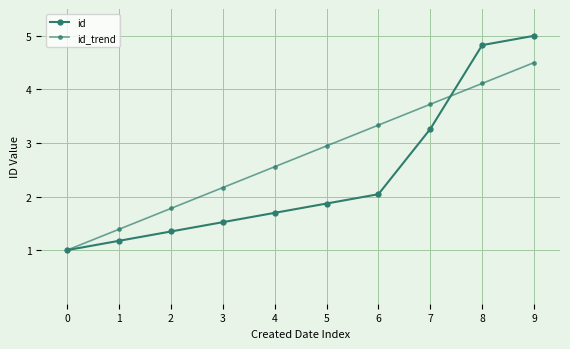

How many lines are shown in the chart?

2